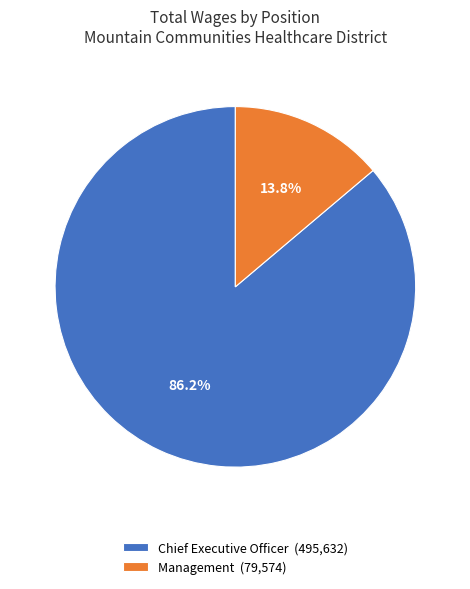

What percentage is NOT represented by Chief Executive Officer?

13.8%